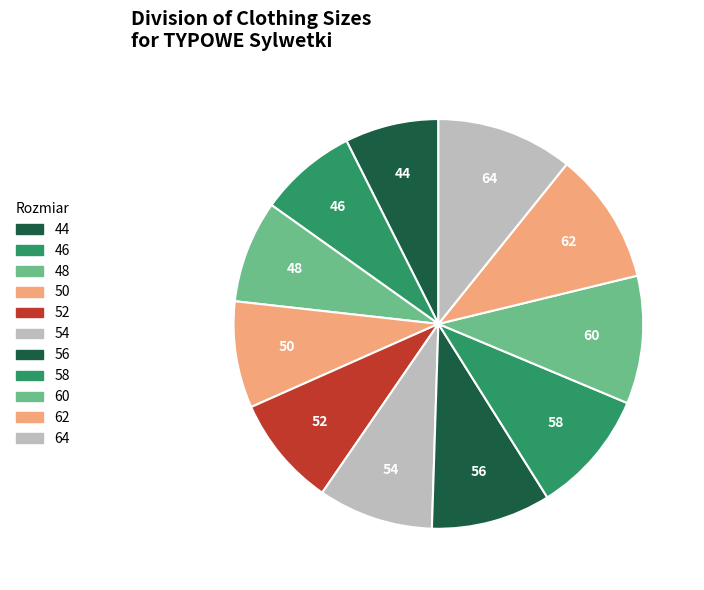

True or false: 64 accounts for 24% of the total.

False